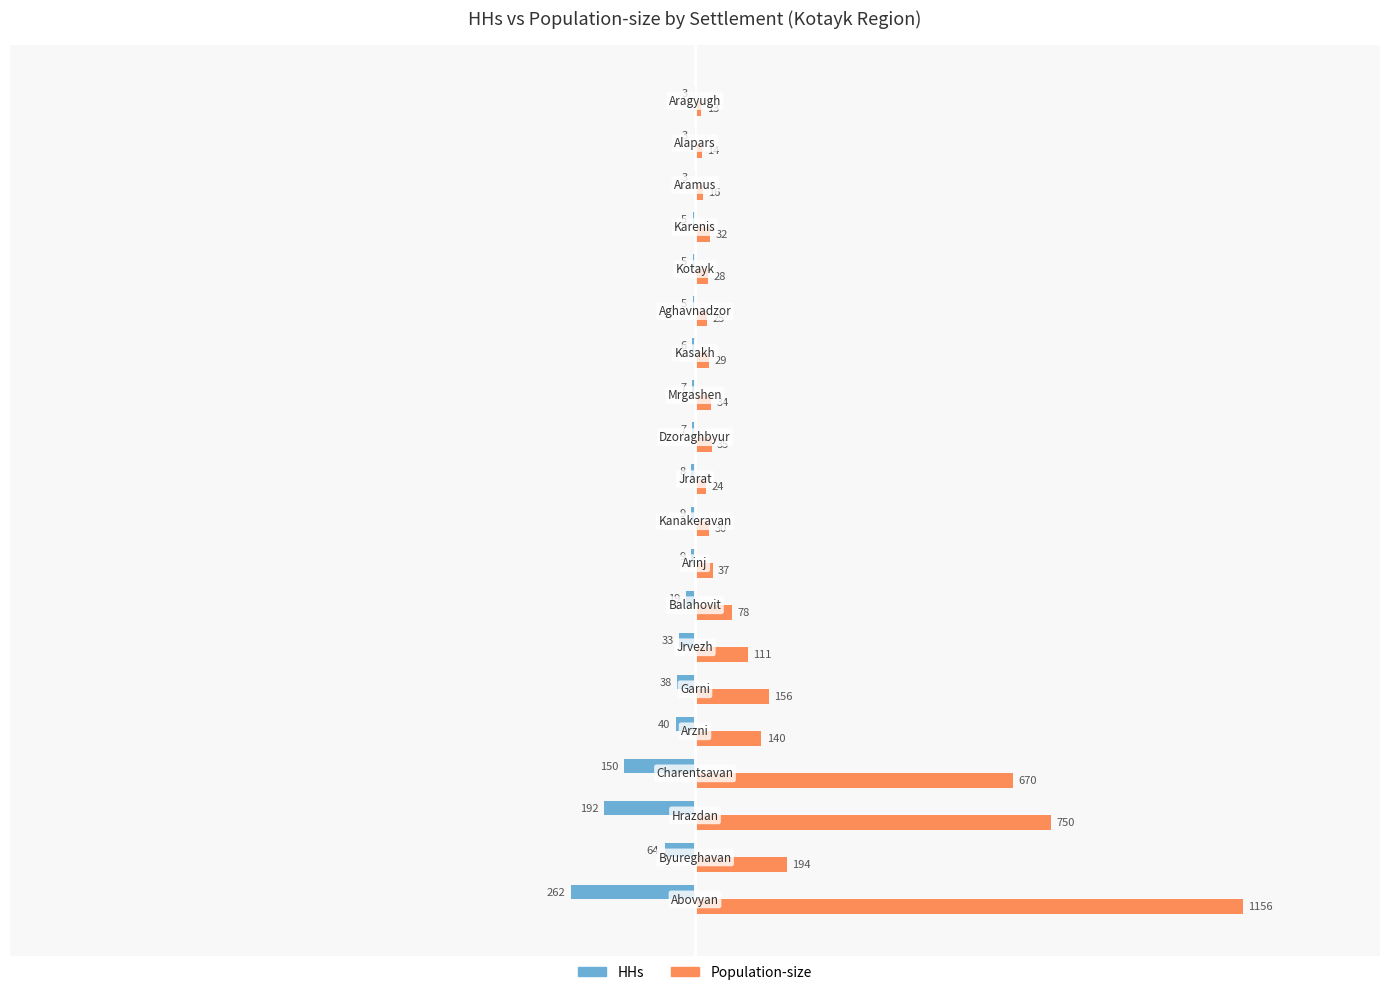

What is the maximum value shown in the chart?

1156